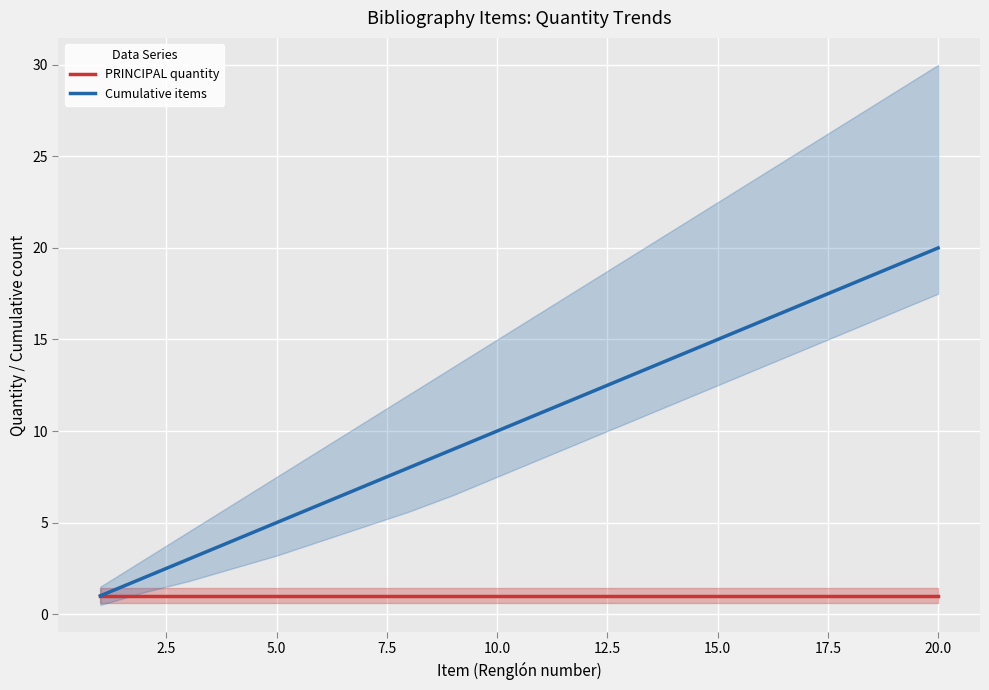

True or false: PRINCIPAL quantity and Cumulative items intersect in this chart.

False